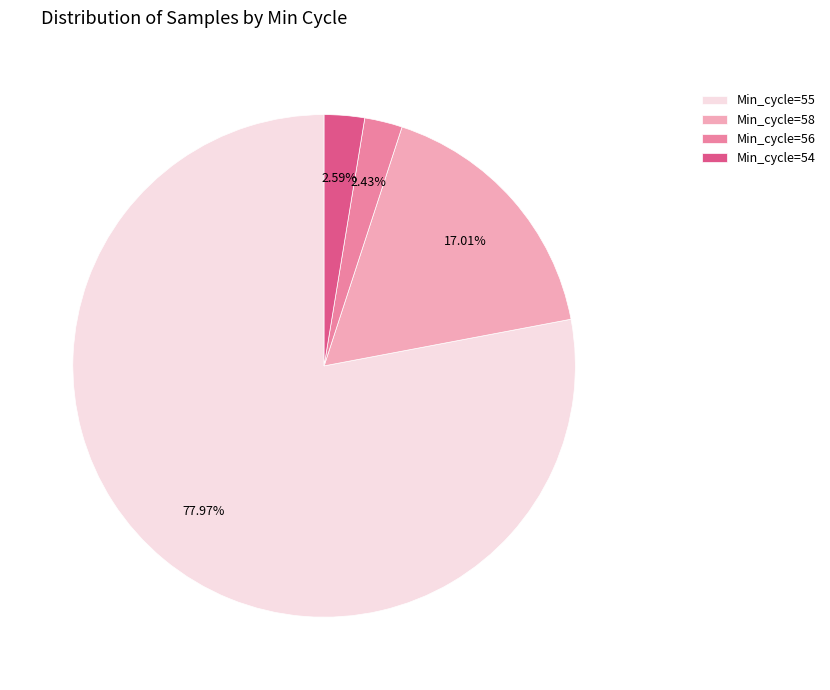

Is there any slice that represents more than half of the pie?

Yes